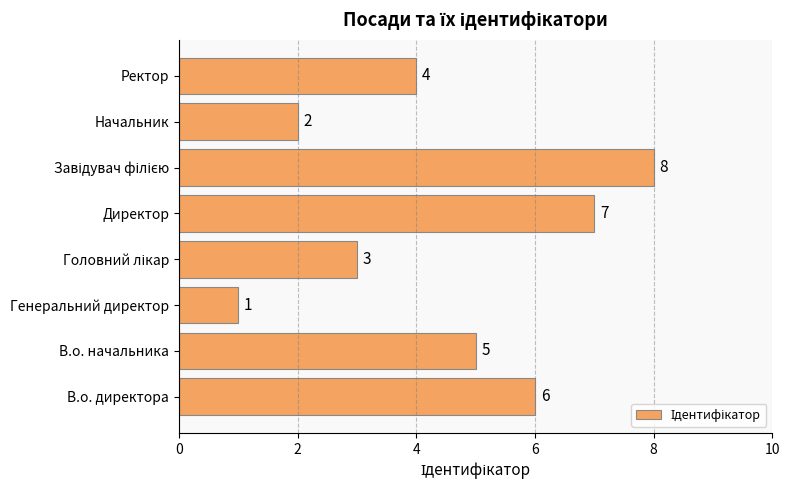

Which label corresponds to the smallest value in the chart?

Генеральний директор